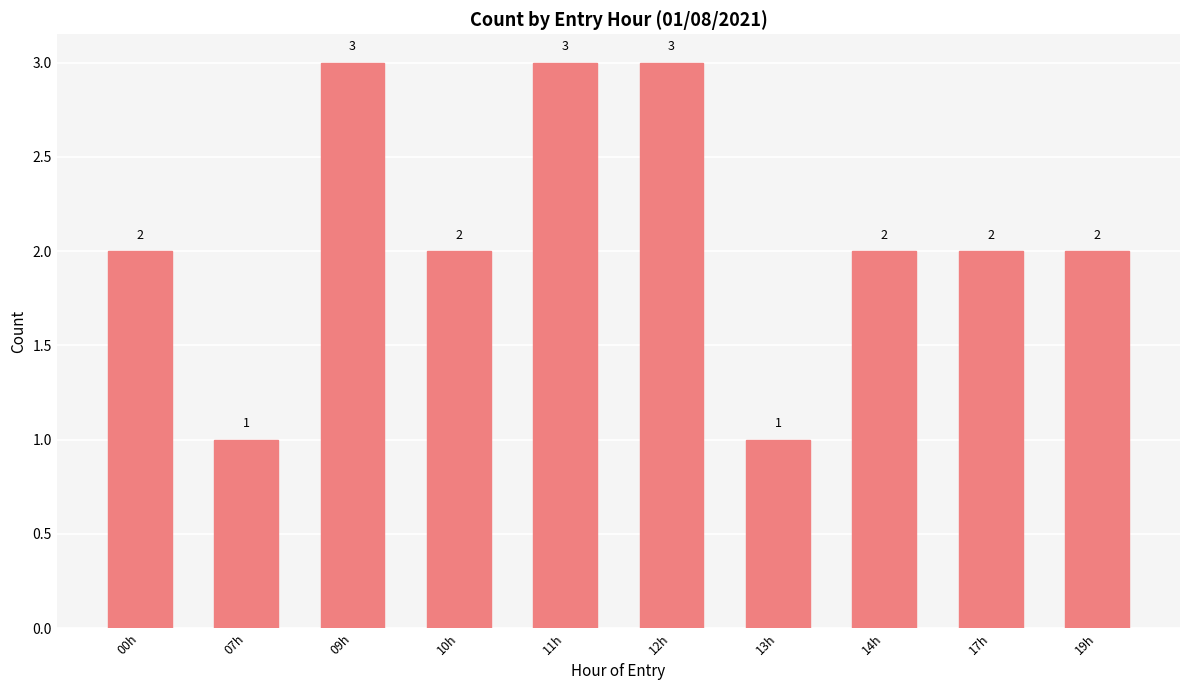

Approximately how many times larger is the value at 11h compared to 14h?

1.5